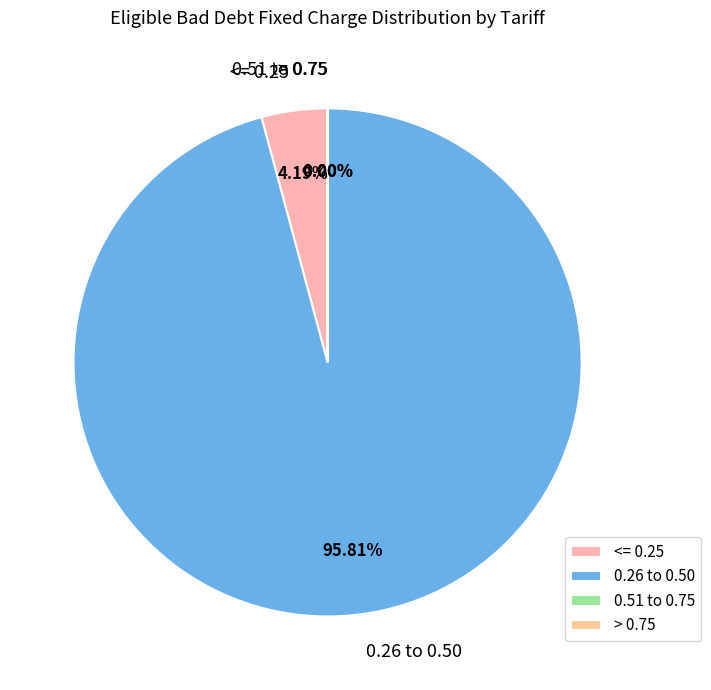

True or false: Non-Domestic Aggregated No Residual accounts for 15% of the total.

False